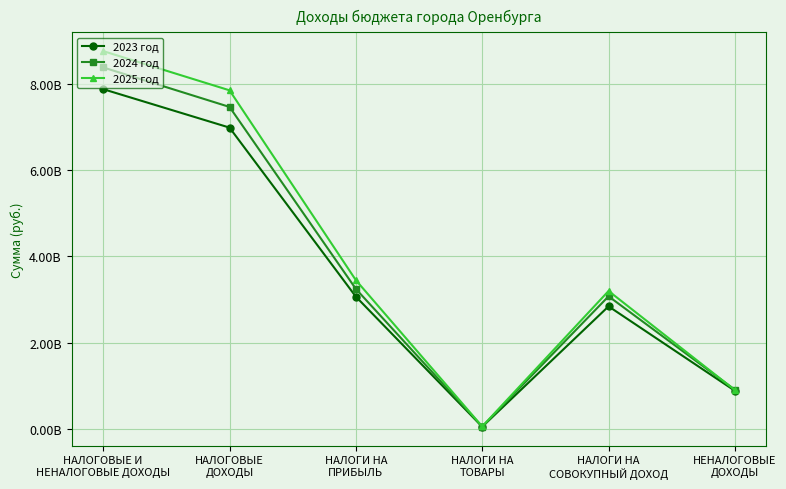

Which category has the highest value across all series?

НАЛОГОВЫЕ И
НЕНАЛОГОВЫЕ ДОХОДЫ